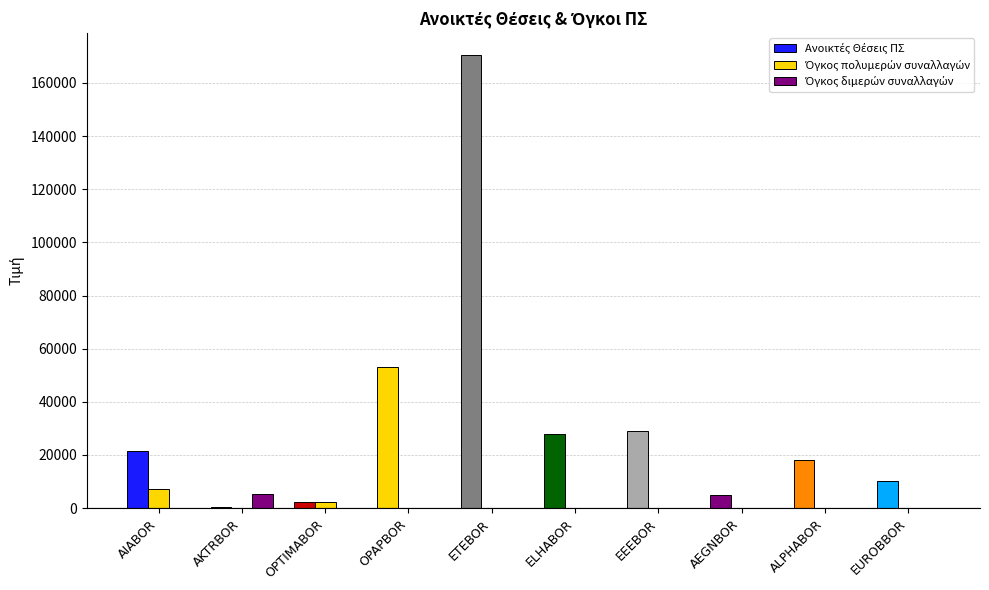

Which series has the largest total across all categories?

Ανοικτές Θέσεις ΠΣ